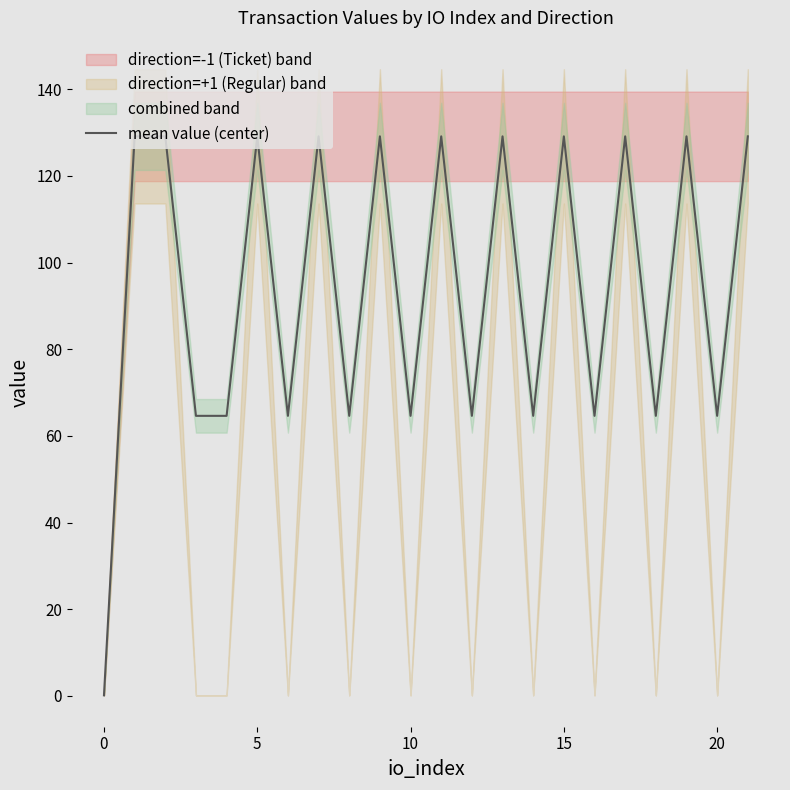

How many categories are shown in the chart?

22